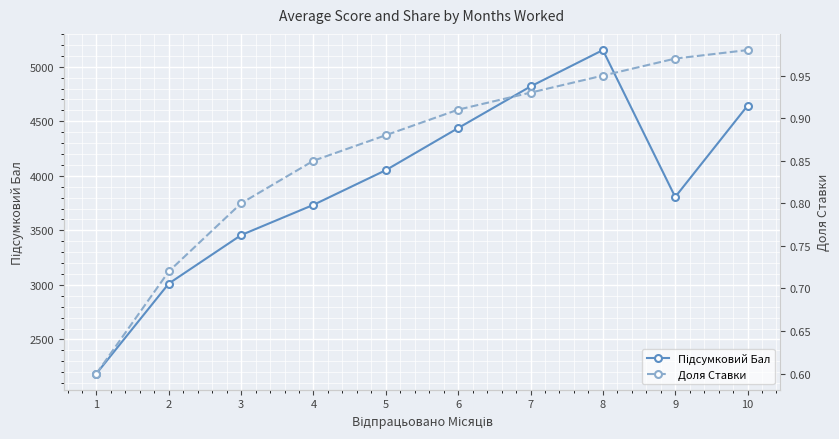

List the labels in order of Доля Ставки value, smallest first.

1, 2, 3, 4, 5, 6, 7, 8, 9, 10